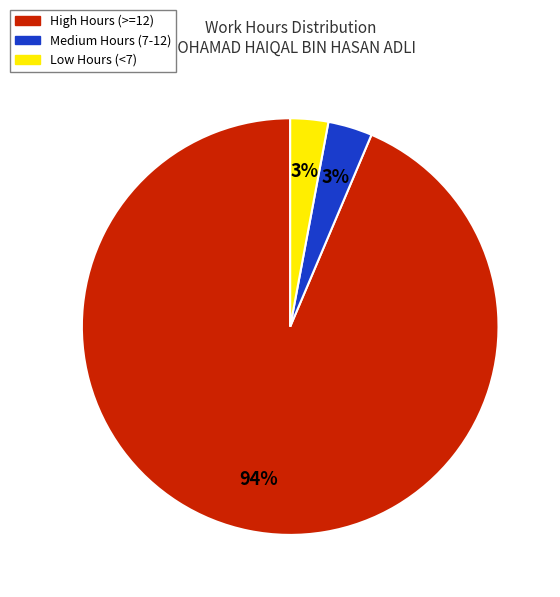

Is there a majority slice in this chart?

Yes